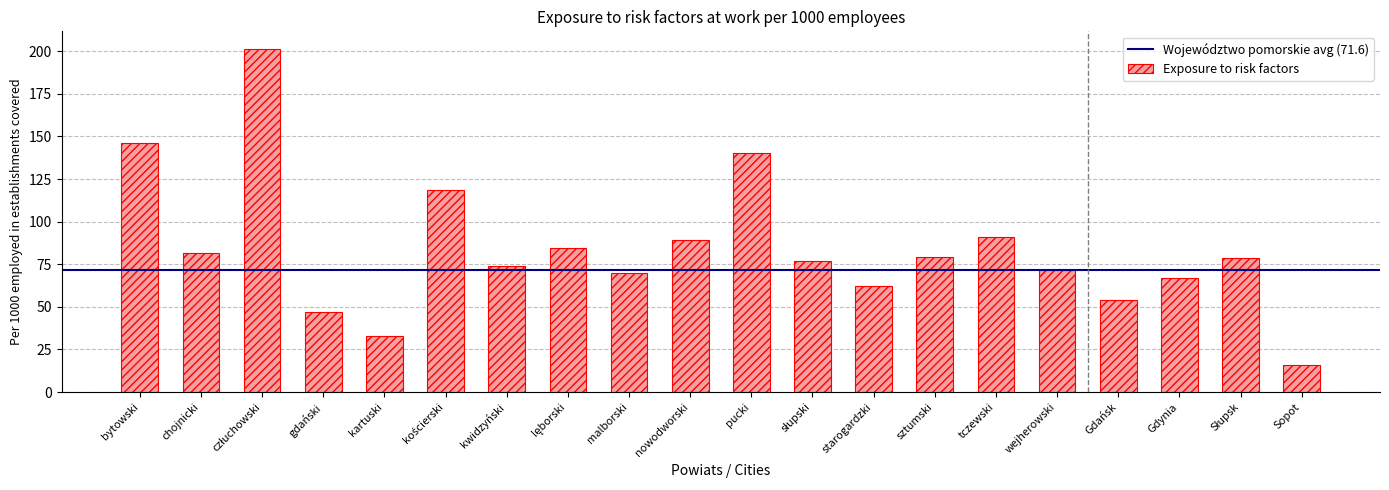

What is the difference between the maximum and second lowest values?

168.6